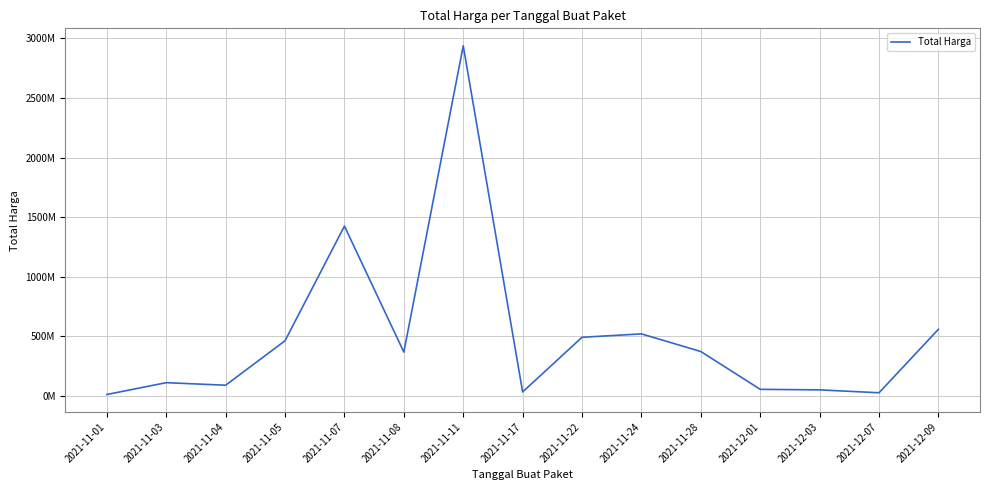

What is the label of the 14th point from the right?

2021-11-03